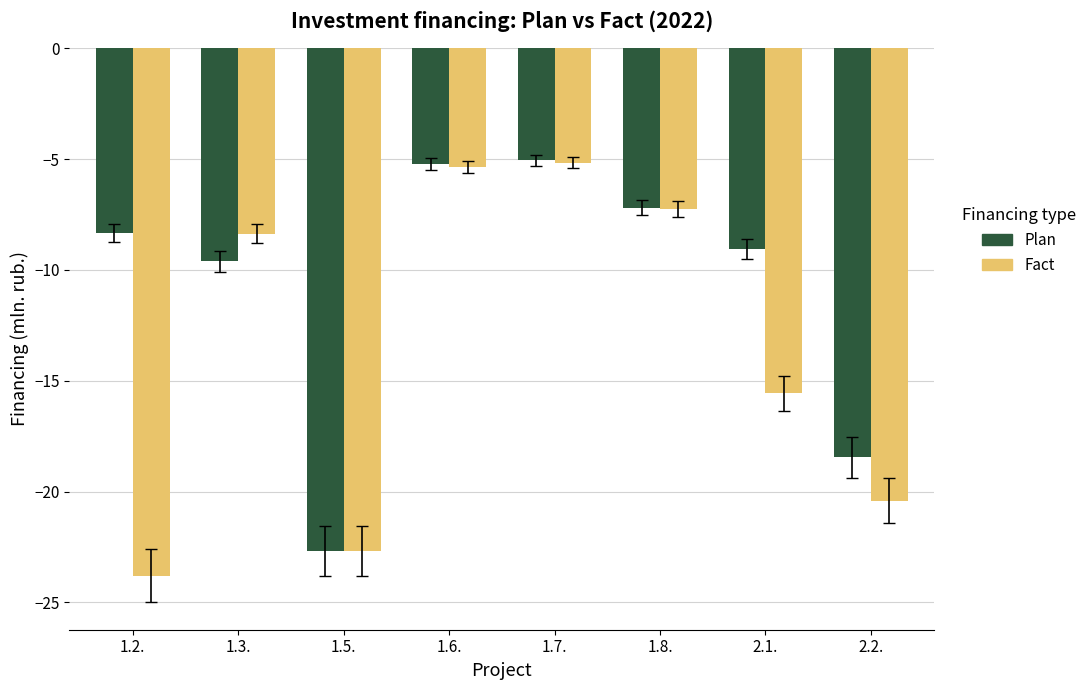

What is the total value across all series at 1.3.?

-18.0